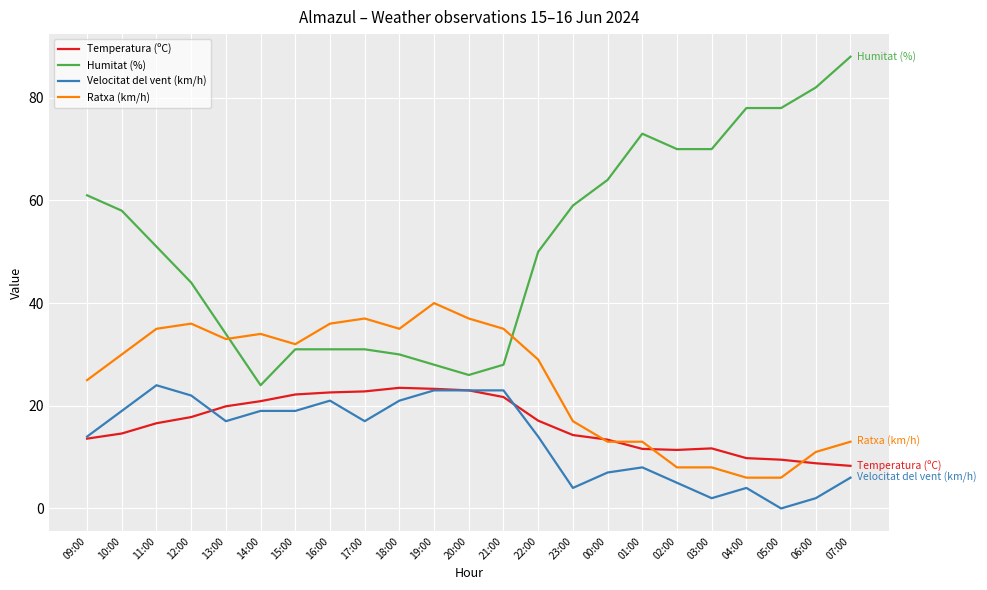

What is the highest value of the Velocitat del vent (km/h) series?

24.0